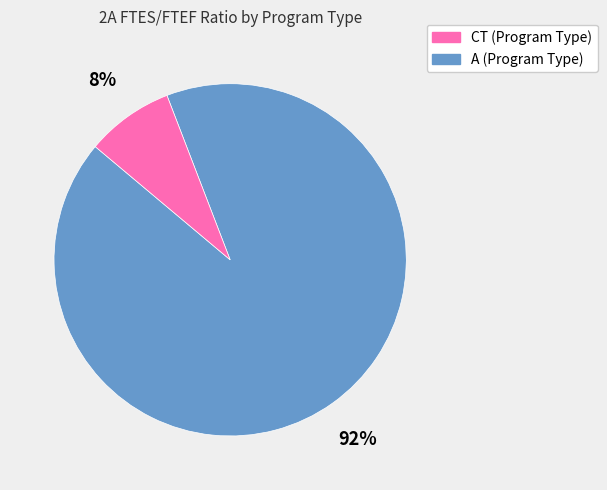

Is there a majority slice in this chart?

Yes